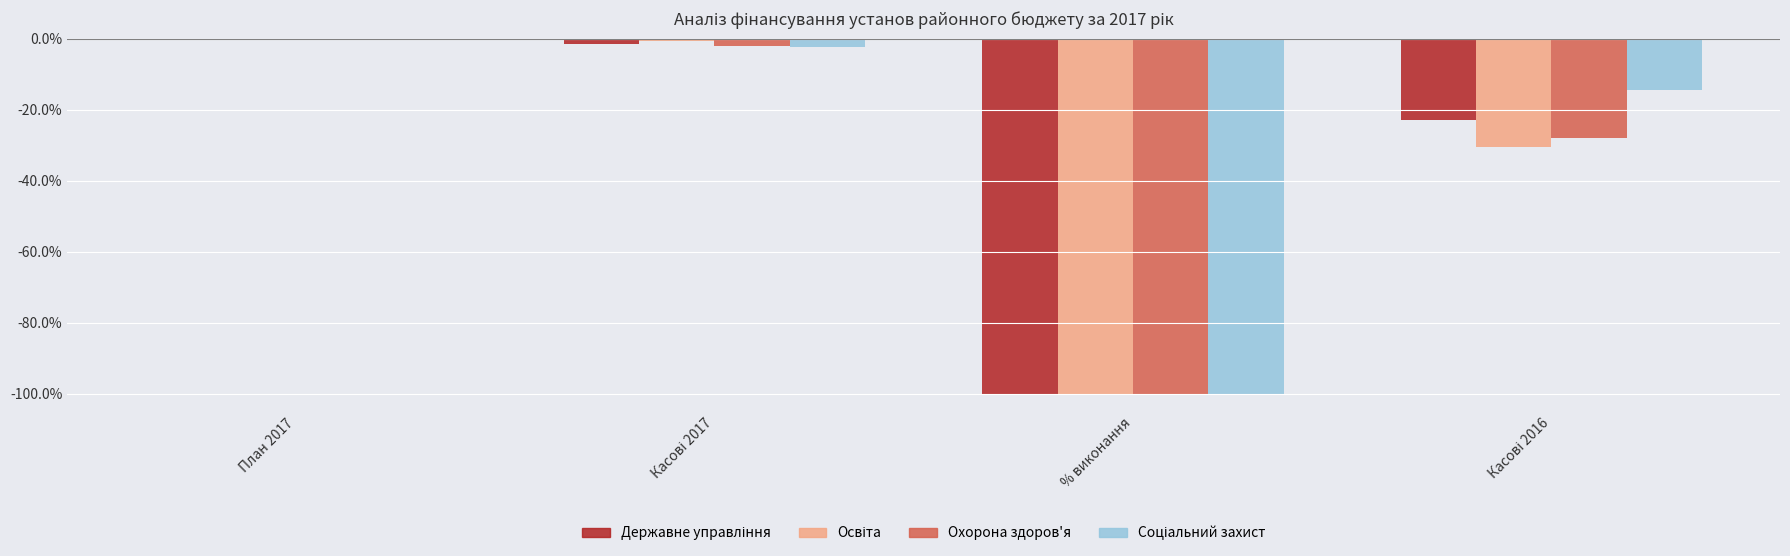

Reading left to right, extract all data points from this chart.

Державне управління: План 2017=0.0	Касові 2017=-1.4	% виконання=-100.0	Касові 2016=-23.0
Освіта: План 2017=0.0	Касові 2017=-0.7	% виконання=-100.0	Касові 2016=-30.6
Охорона здоров'я: План 2017=0.0	Касові 2017=-2.1	% виконання=-100.0	Касові 2016=-28.0
Соціальний захист: План 2017=0.0	Касові 2017=-2.5	% виконання=-100.0	Касові 2016=-14.6